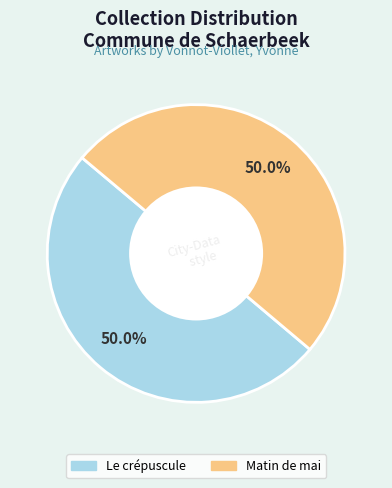

What is the total percentage of Matin de mai and Le crépuscule?

100.0%